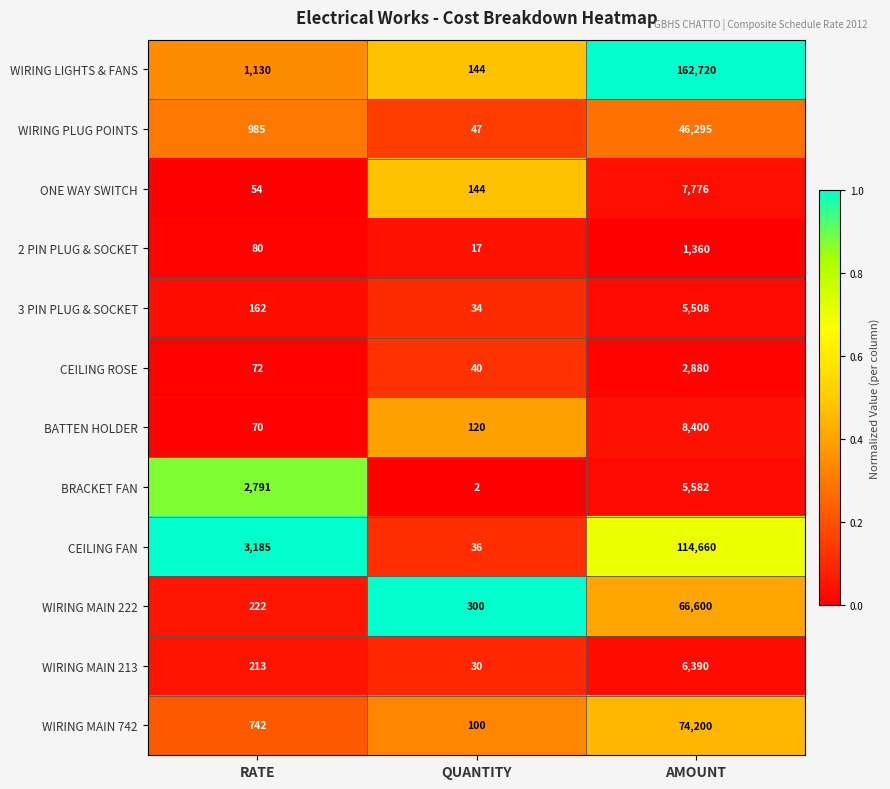

What is the spread (max minus min) of values at AMOUNT?

161360